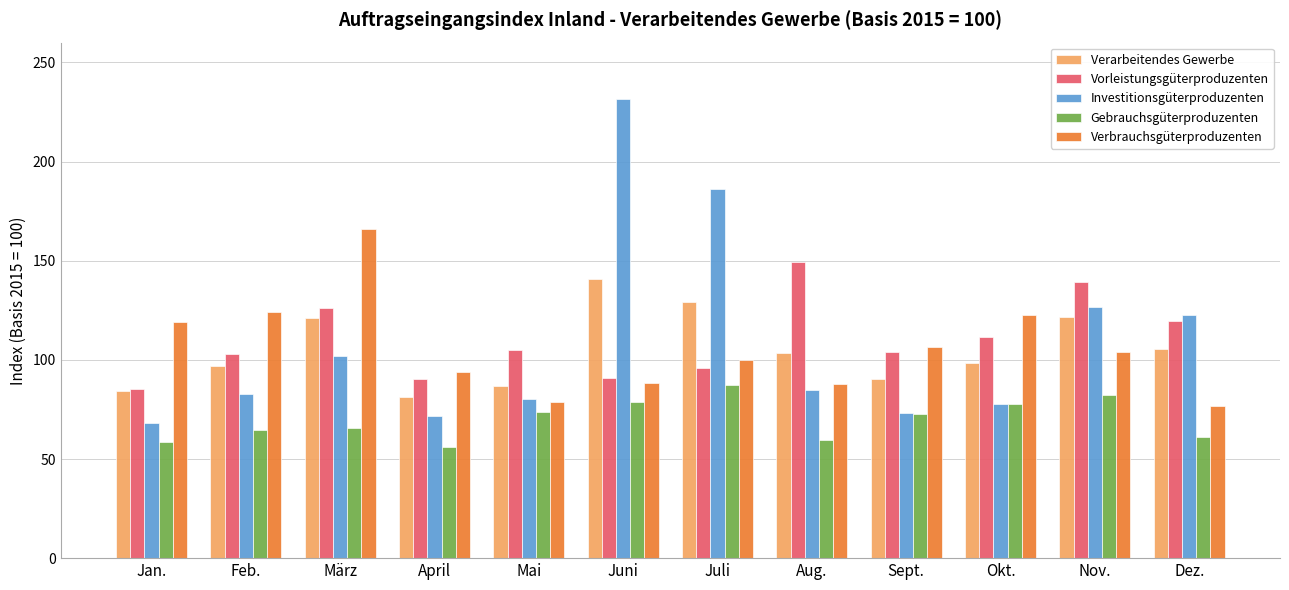

At which category does the chart reach its minimum across all series?

April